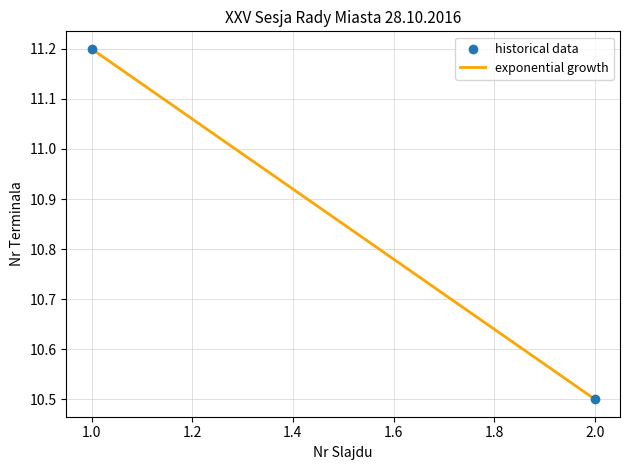

What is the range of X values (max minus min)?

1.0